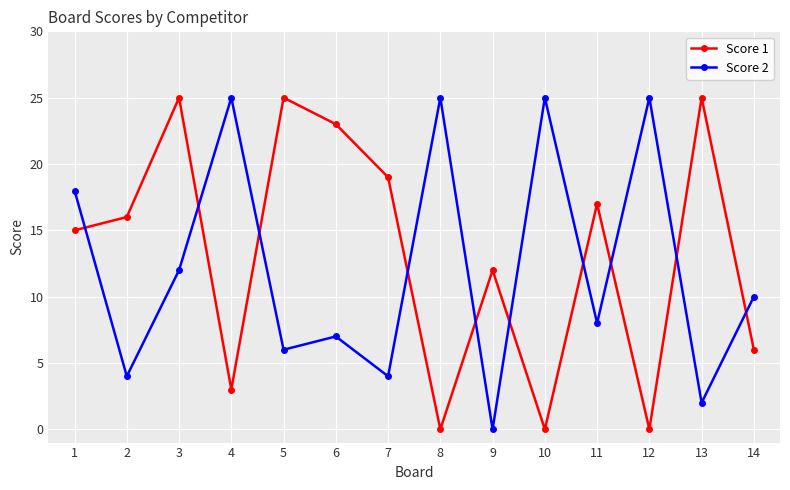

True or false: Score 1 has a value of 6 at 14.

True